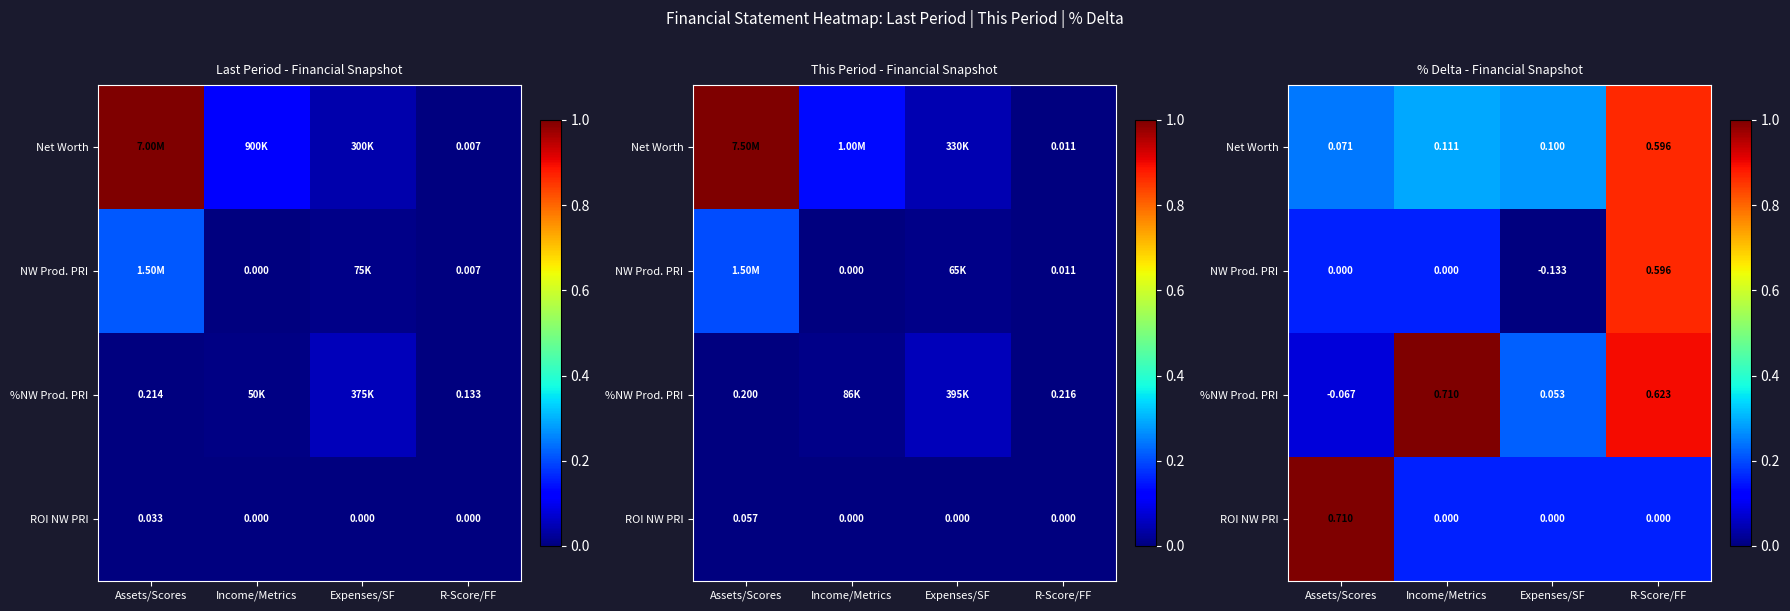

The Net Worth series shows 0.3 at Income/Metrics. True or false?

True